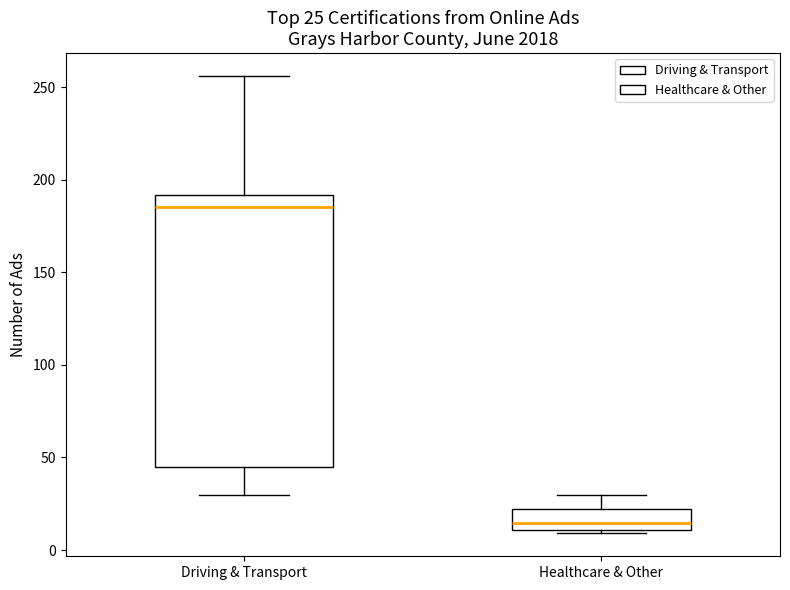

Which box's median line is the lowest?

Healthcare & Other